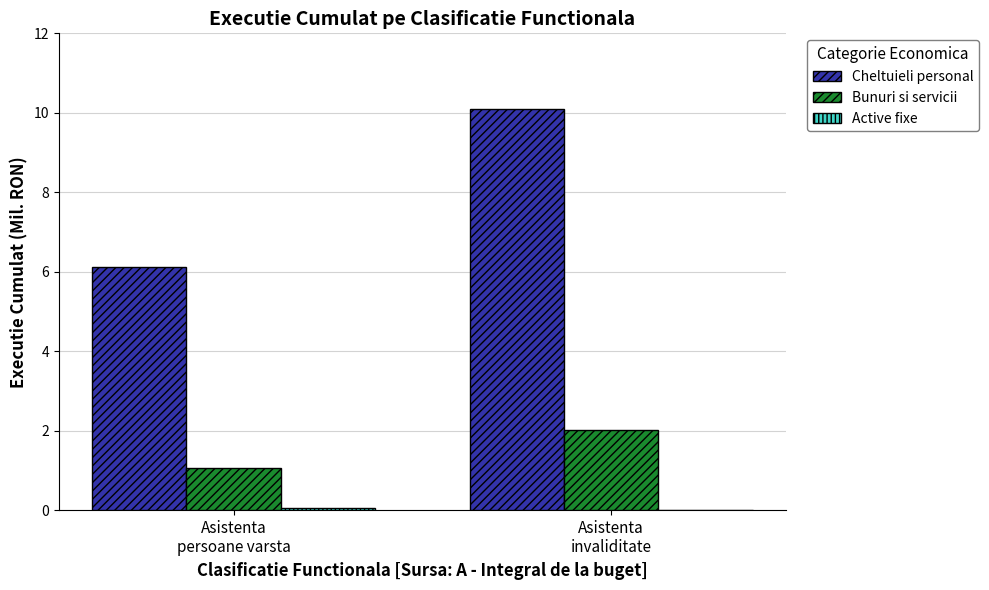

Is it true that Bunuri si servicii equals 0.5 at Asistenta
invaliditate?

False